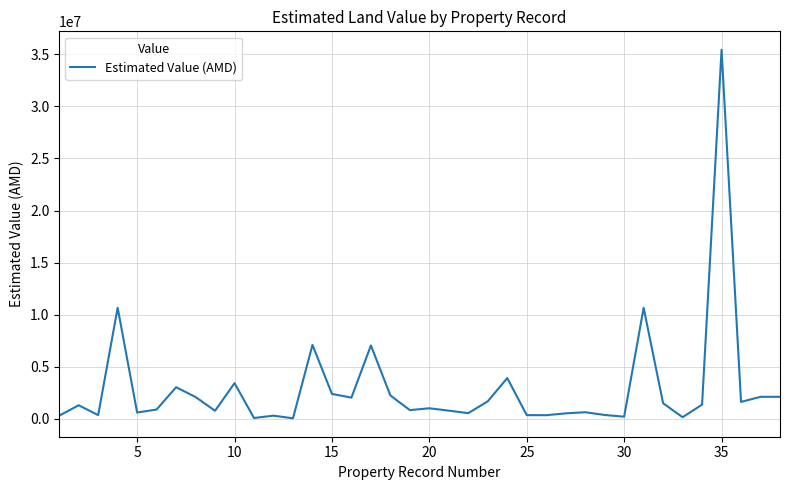

What is the greatest value displayed?

35440000